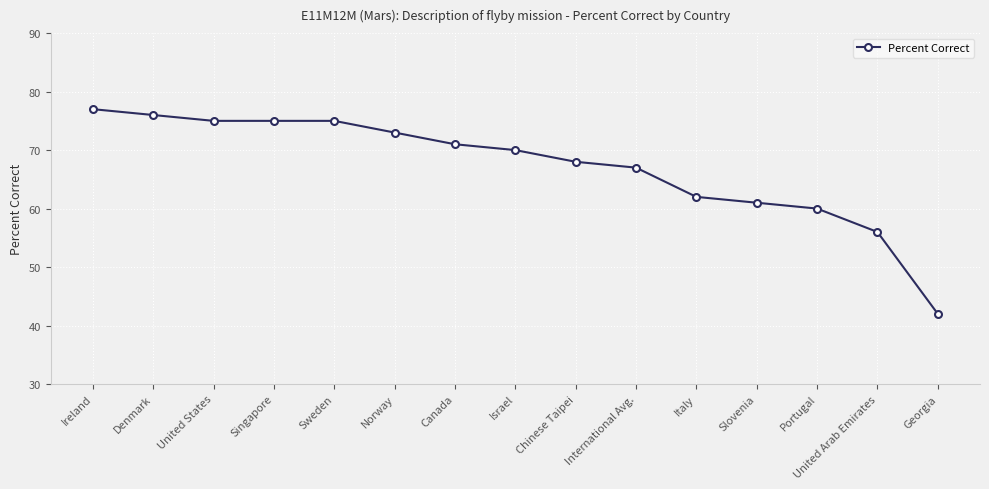

Which label corresponds to the largest value in the chart?

Ireland